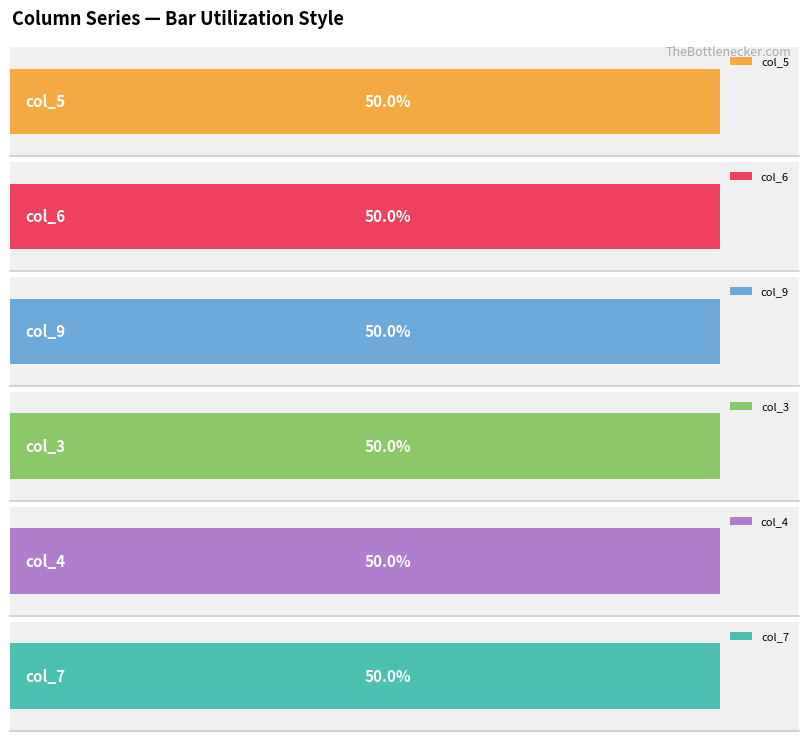

Is the value of col_6 at 5 greater than the value of col_7 at 5?

No